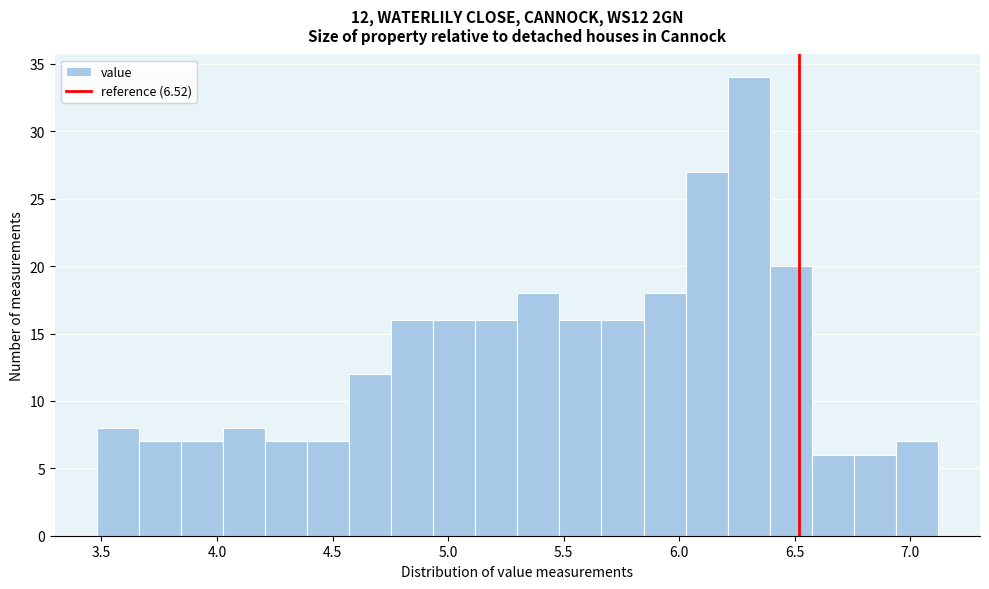

Read against the x-axis, roughly where is the centre of the tallest bar?

6.30